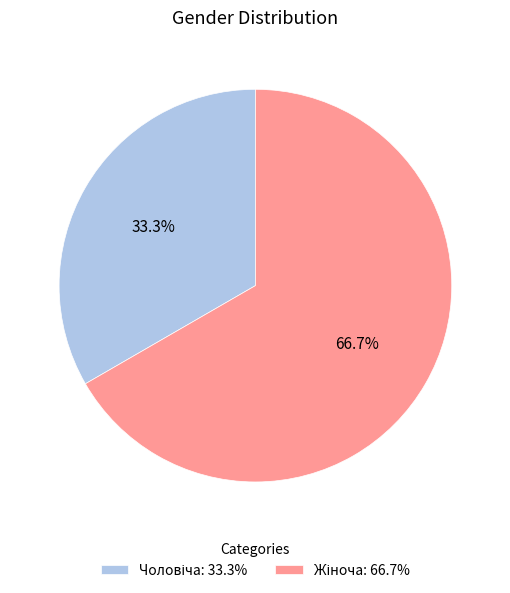

To the nearest percent, what is the average slice percentage?

50%